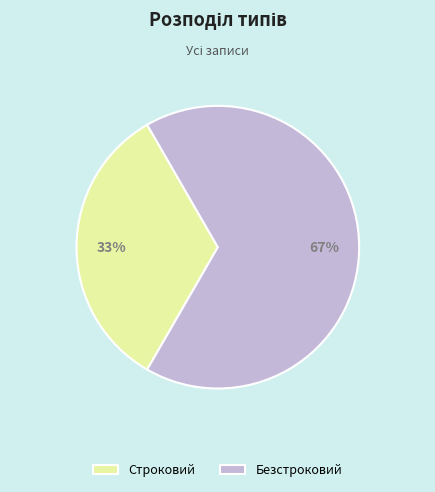

Which category accounts for the majority?

Безстроковий